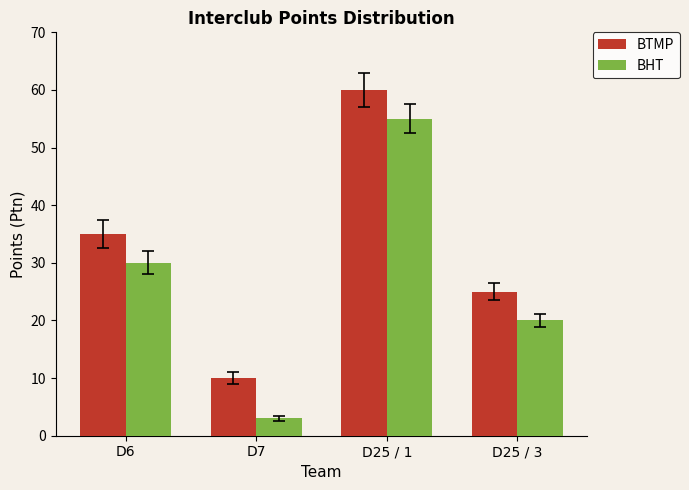

What is the maximum value for BHT?

55